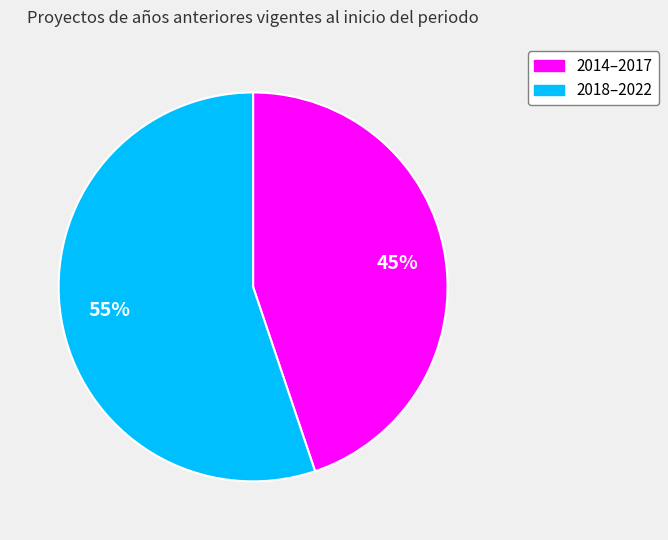

Is there a majority slice in this chart?

Yes